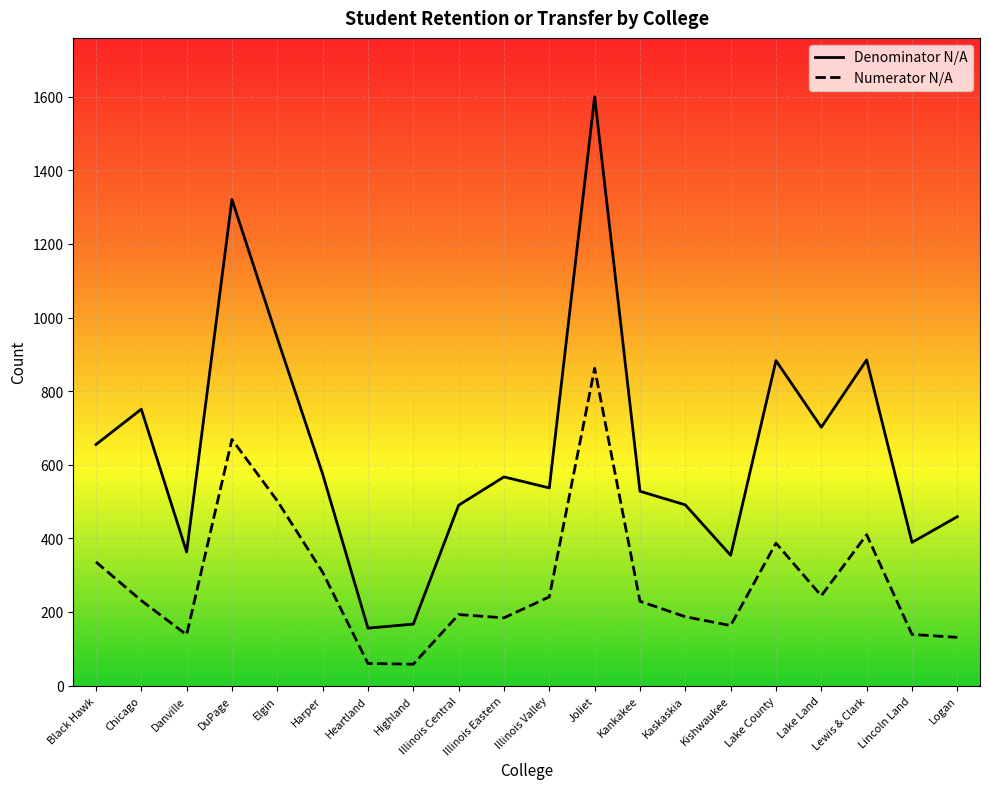

True or false: Numerator N/A and Denominator N/A cross at least once.

False